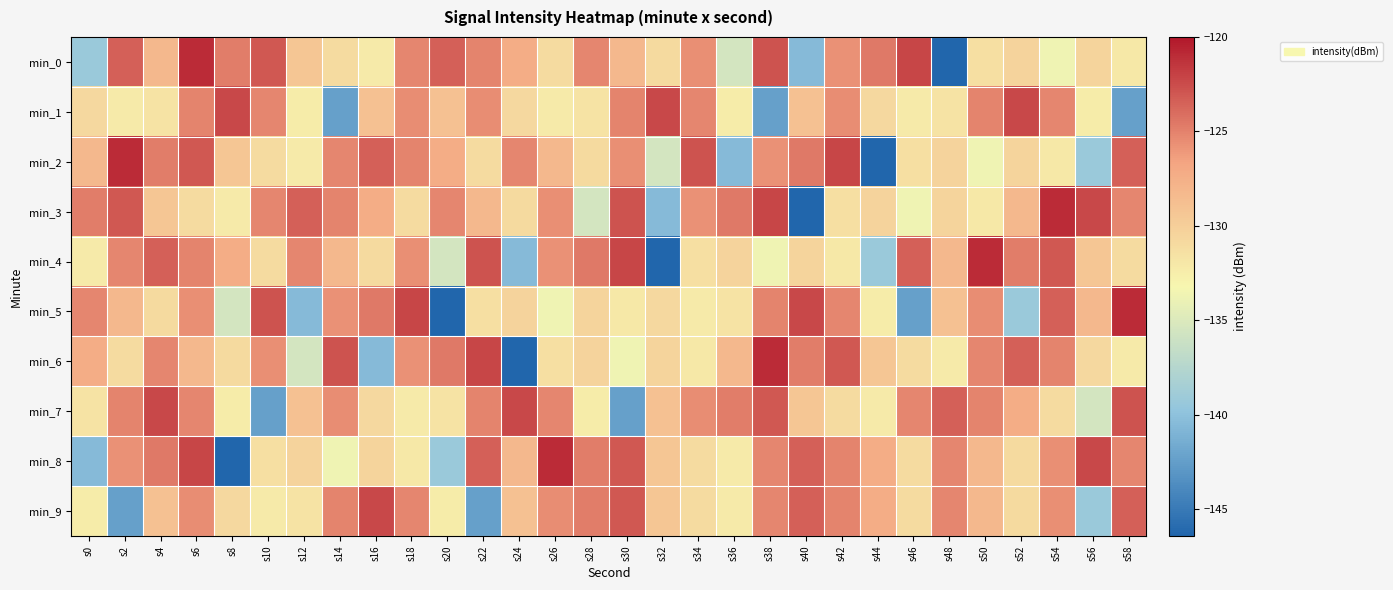

Which series changed the most between s0 and s24?

min_6